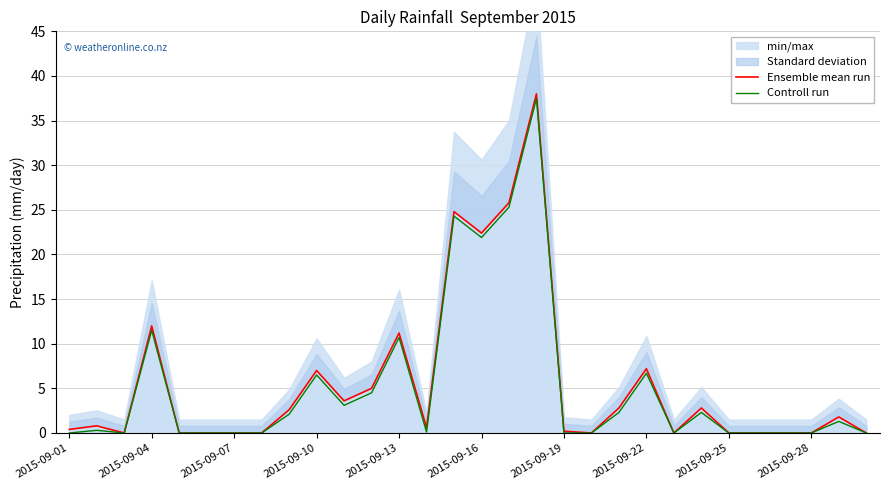

What is the value of the Ensemble mean run point at the 29th from the left?

1.8